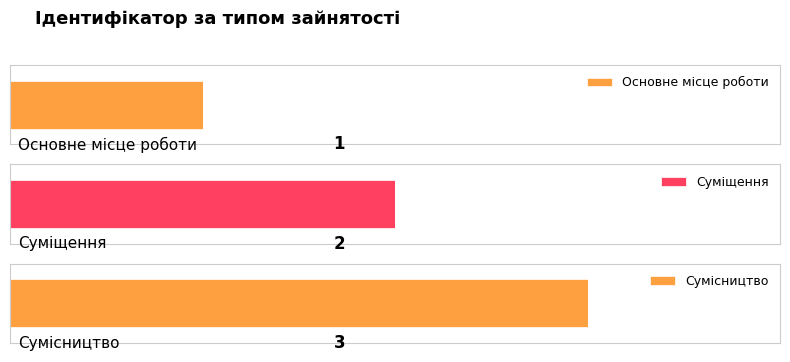

The value at Сумісництво is 3. True or false?

True